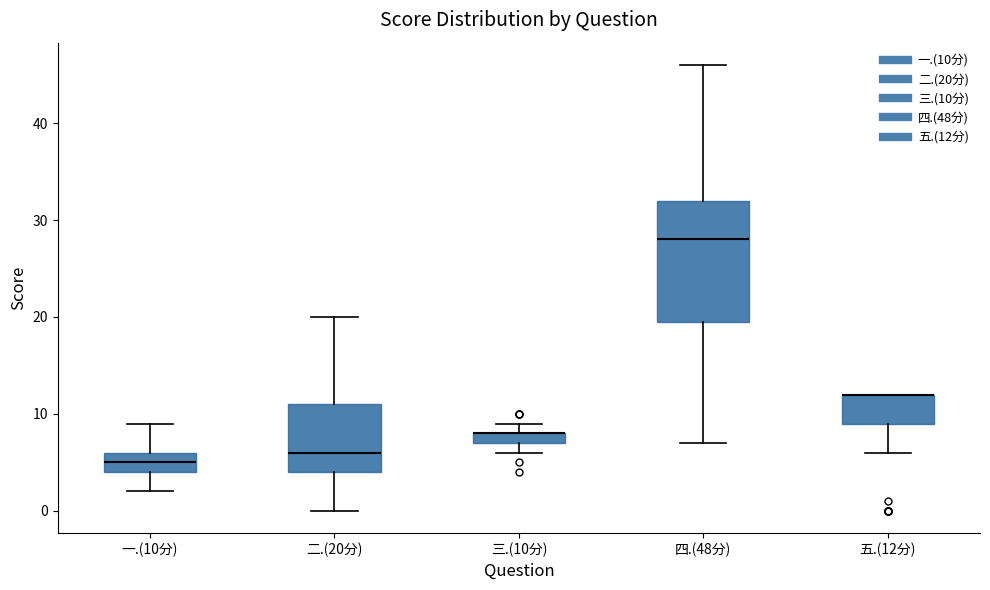

Which box is the tallest, from its lower edge to its upper edge?

四.(48分)